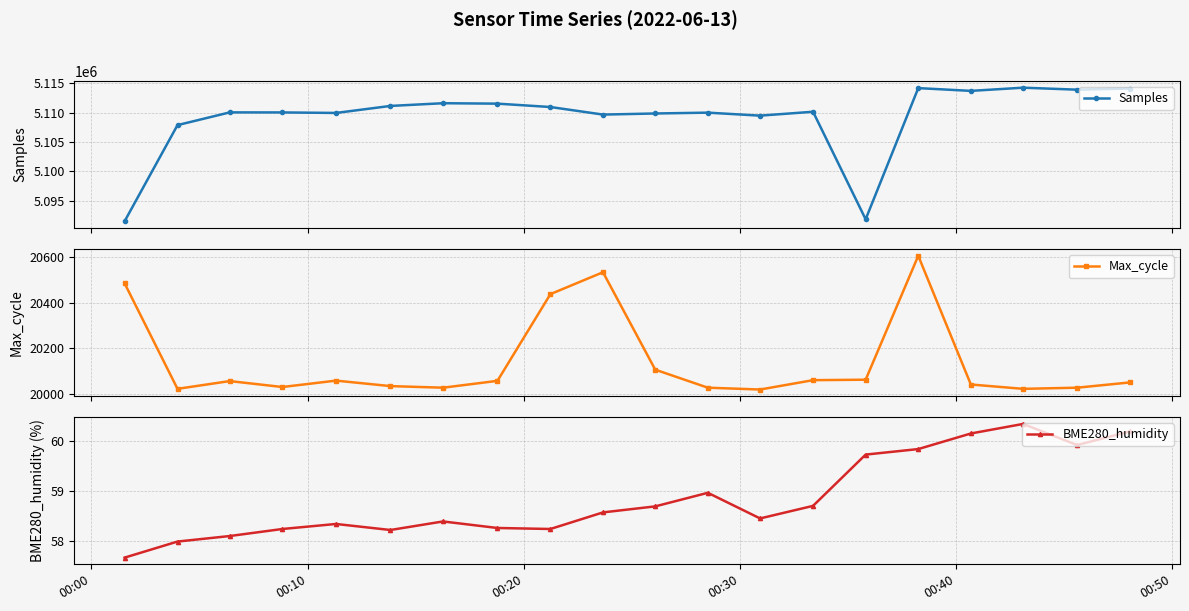

What is the value of the Samples point at the 4th from the left?

5110012